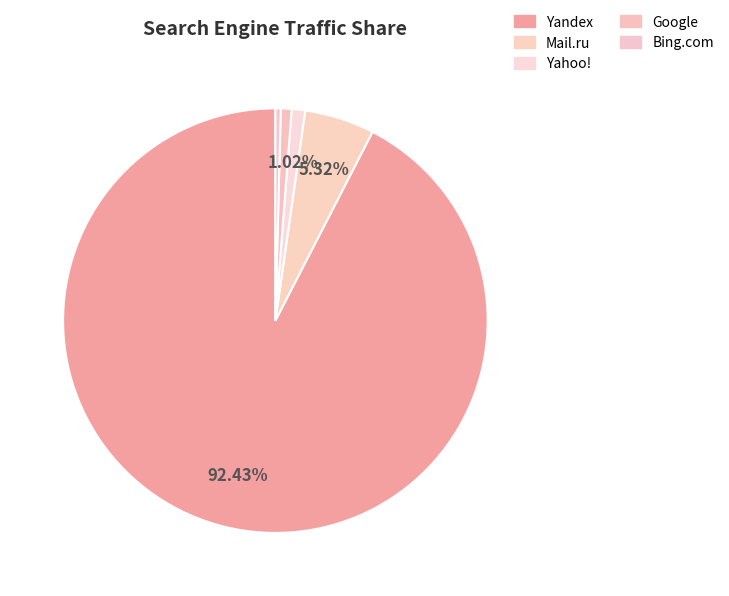

How many segments does this pie chart have?

5